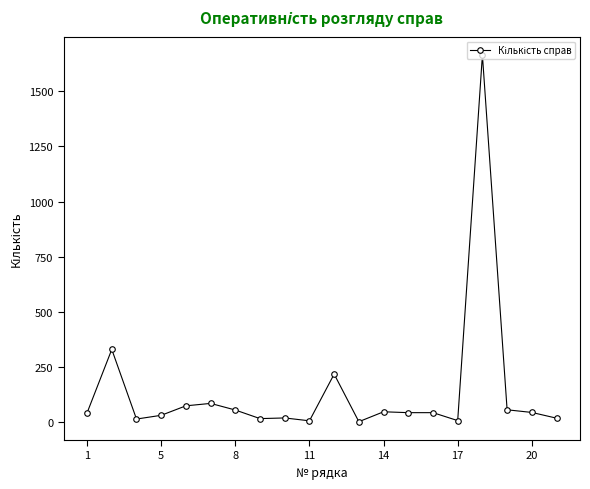

What is the sum of all values?

2796